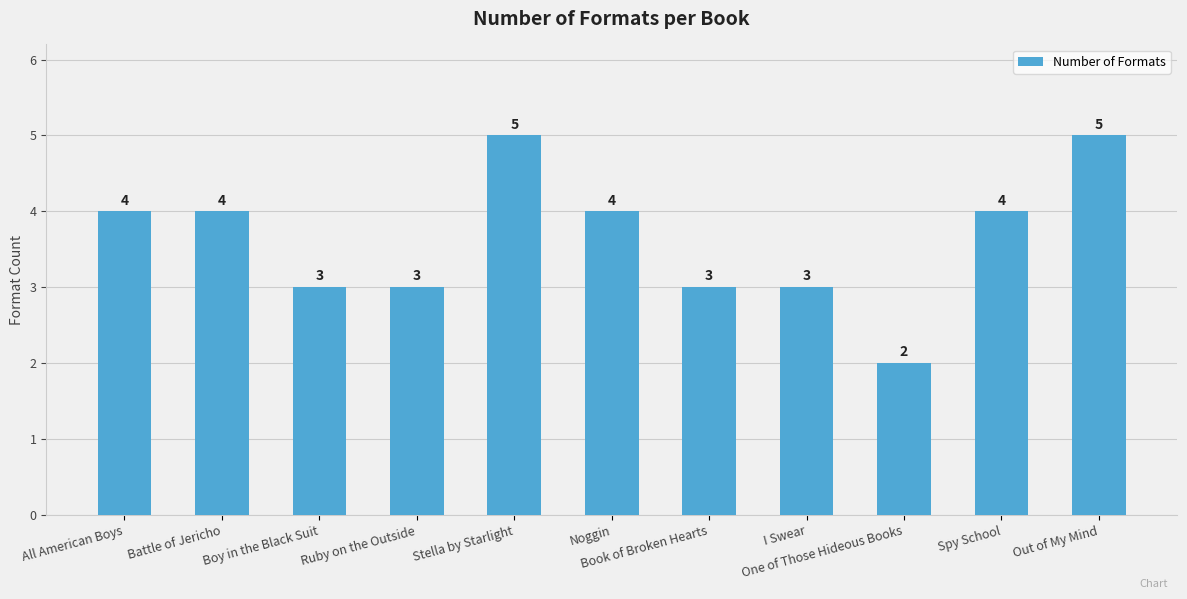

How many data points does each series have?

11